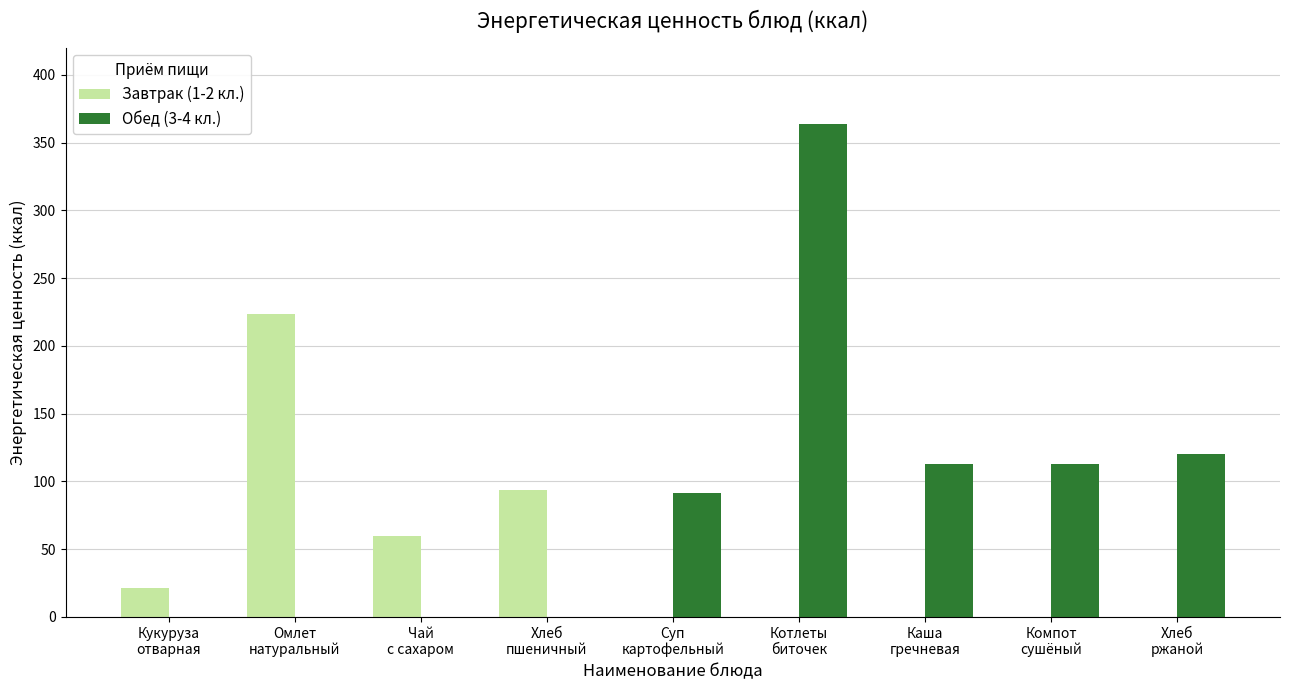

Is the value of Завтрак (1-2 кл.) at Чай
с сахаром greater than the value of Обед (3-4 кл.) at Каша
гречневая?

No